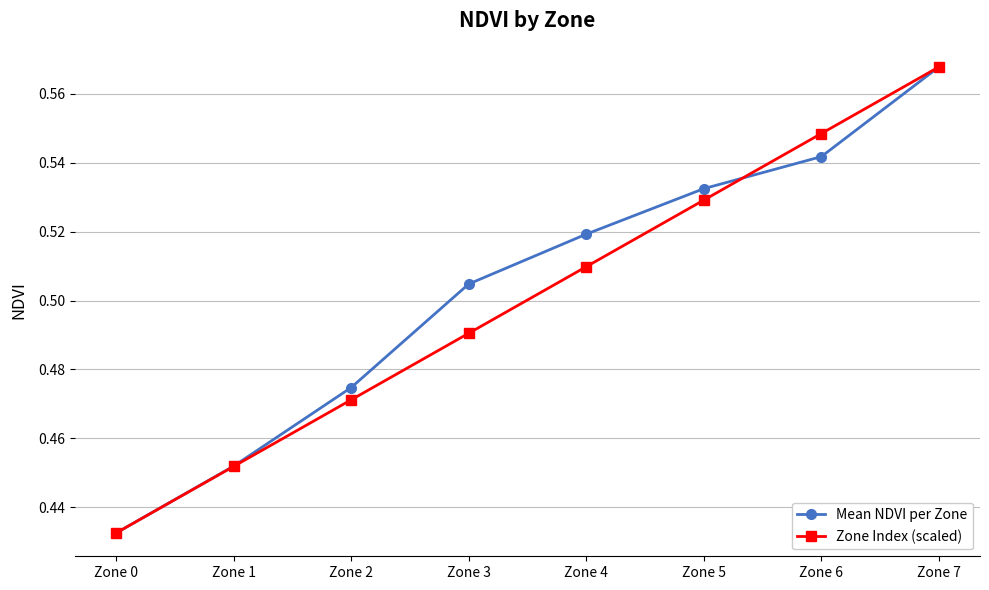

Does the chart have visible grid lines?

Yes